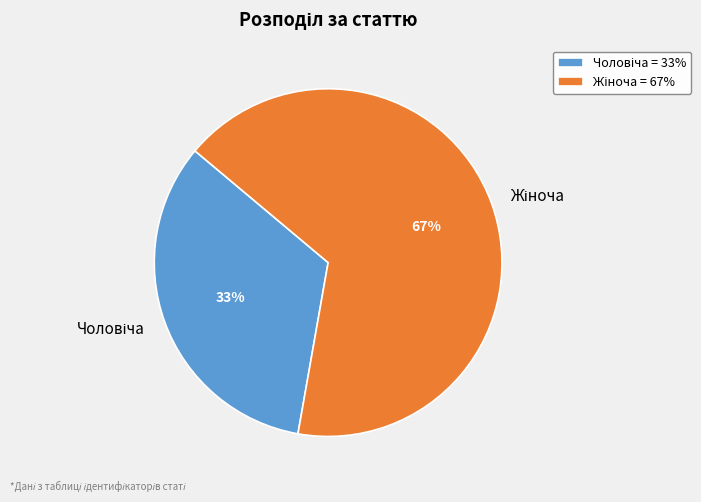

Is there any slice that represents more than half of the pie?

Yes